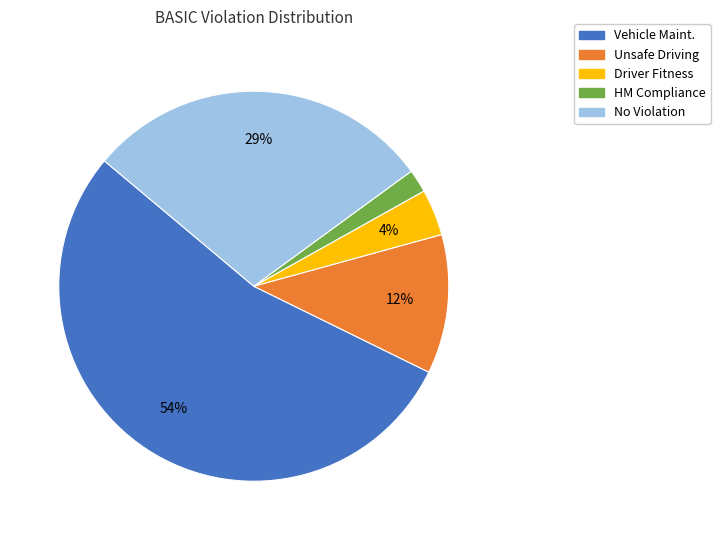

Rank the categories by value from highest to lowest.

Vehicle Maint., No Violation, Unsafe Driving, Driver Fitness, HM Compliance